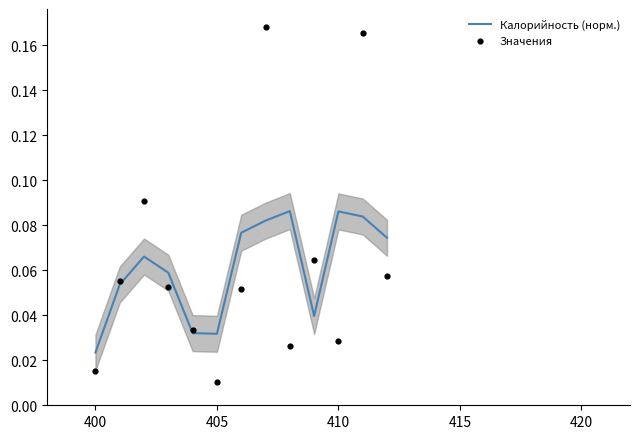

At how many categories does at least one series exceed 0?

13